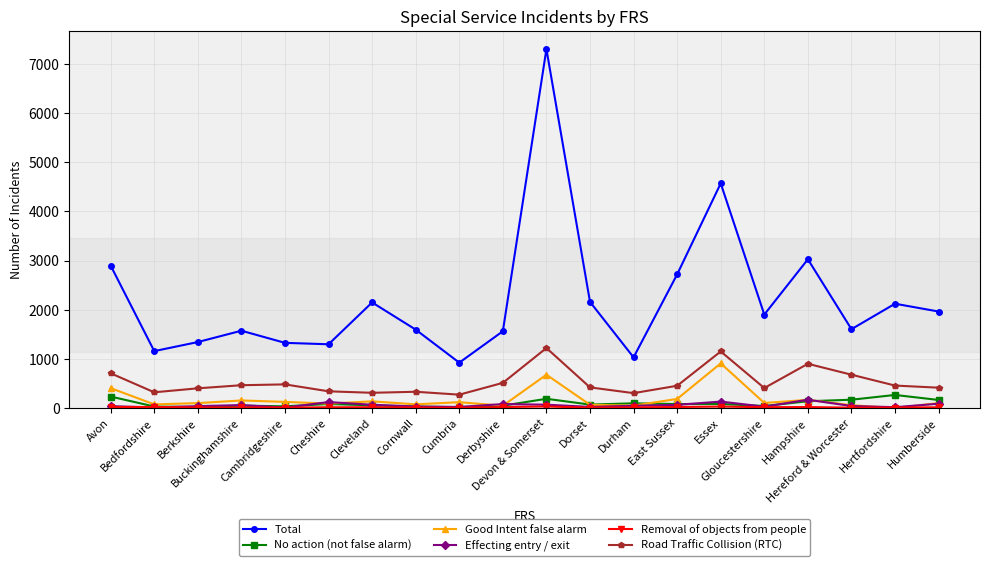

Which series has the largest total across all categories?

Total